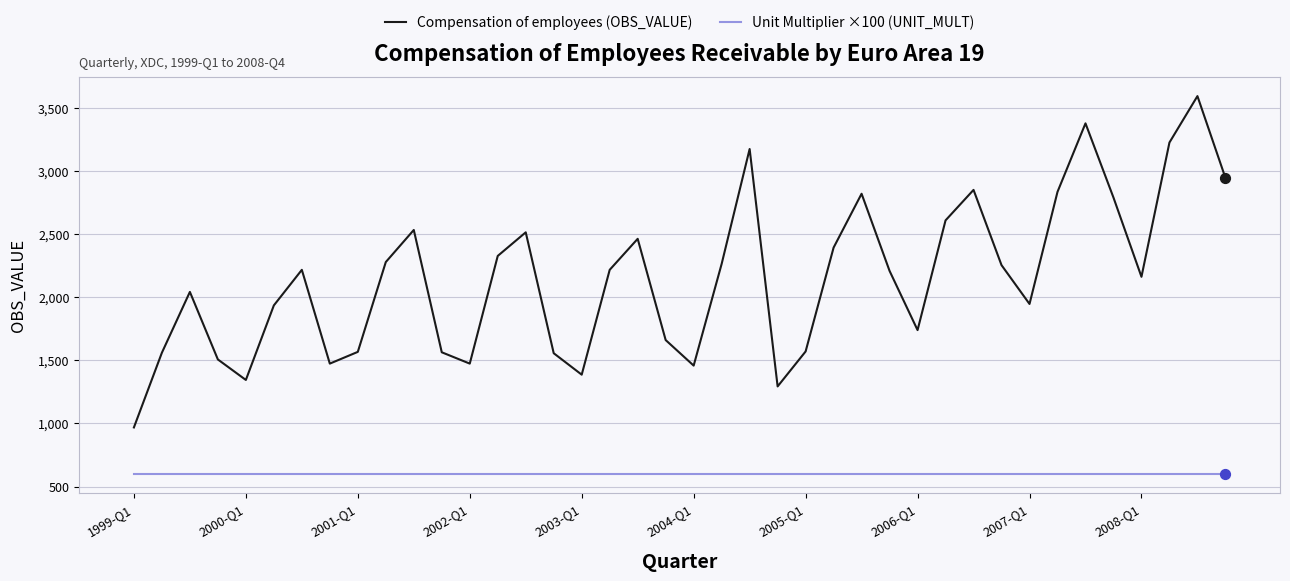

What is the minimum value for Unit Multiplier ×100 (UNIT_MULT)?

600.0